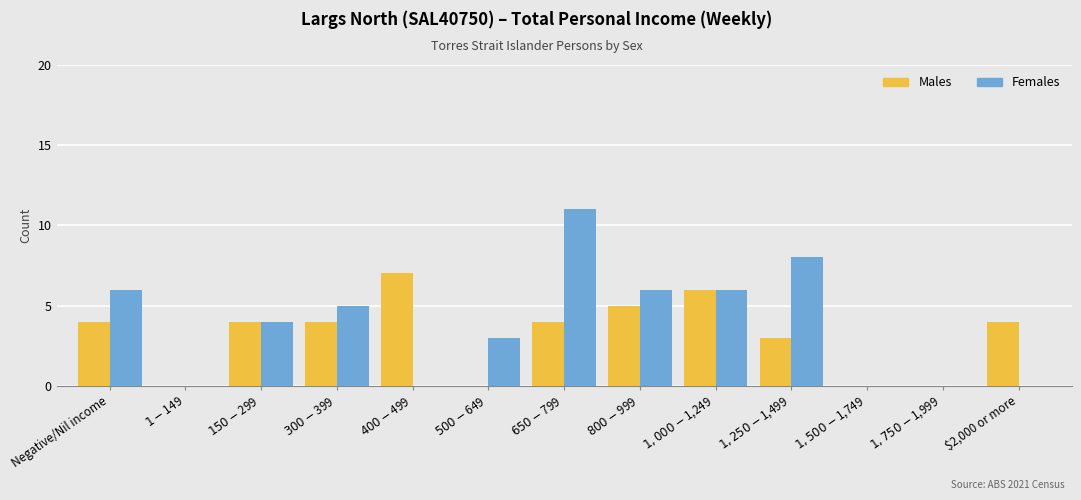

What is the sum of all Females values?

49